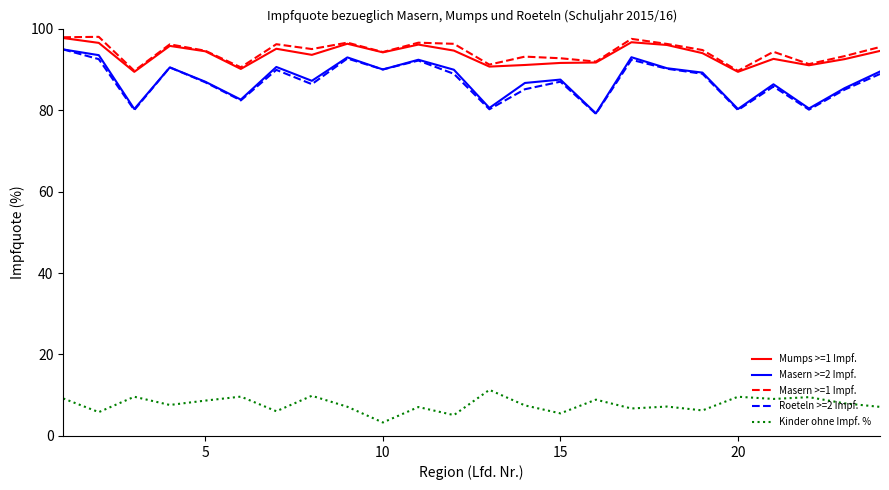

What is the minimum value shown in the chart?

3.3